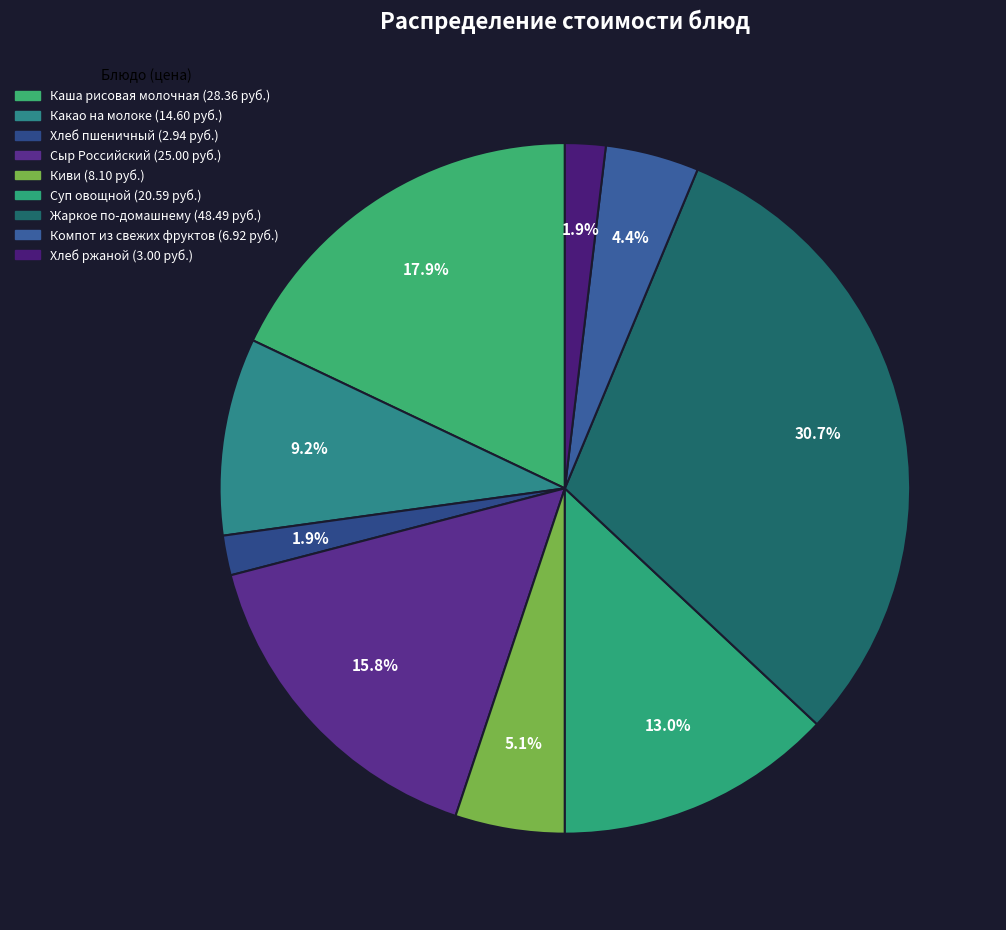

How many slices are in this pie chart?

9